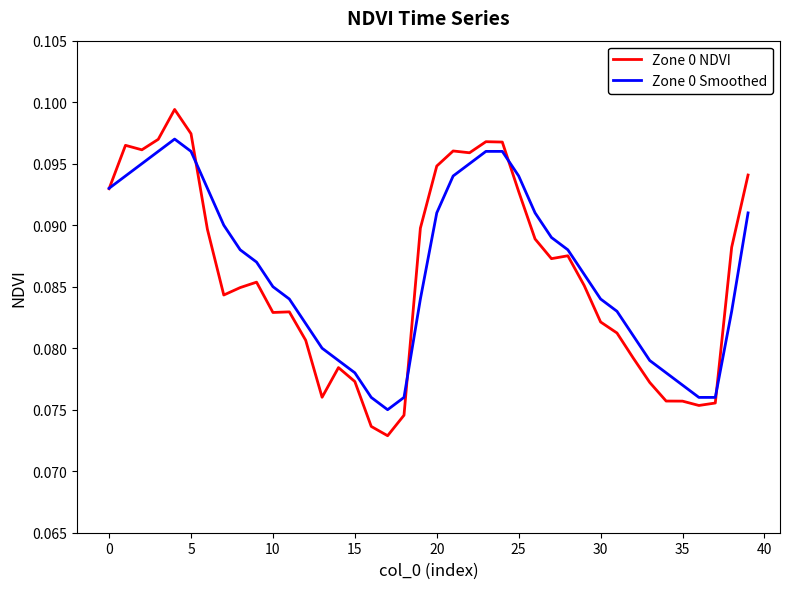

Rank the series by their maximum value, from lowest to highest.

Zone 0 Smoothed, Zone 0 NDVI